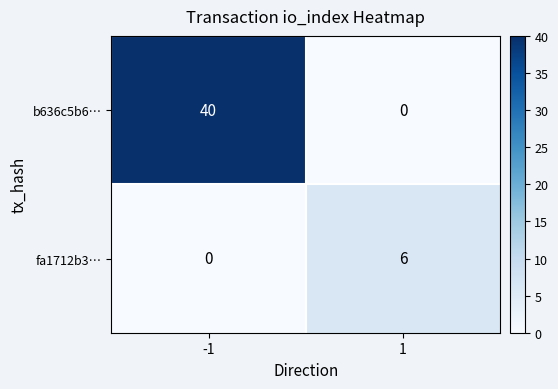

Rank the series by their maximum value, from lowest to highest.

fa1712b3…, b636c5b6…